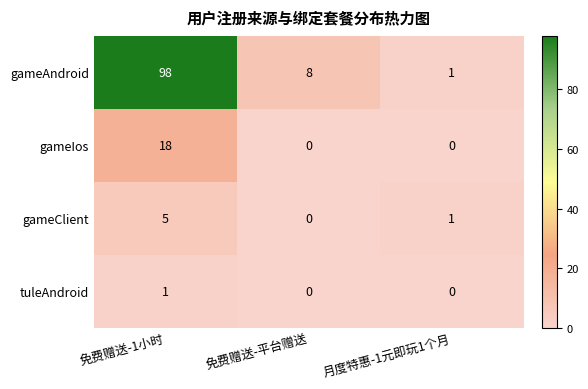

Which series has the largest total across all categories?

gameAndroid